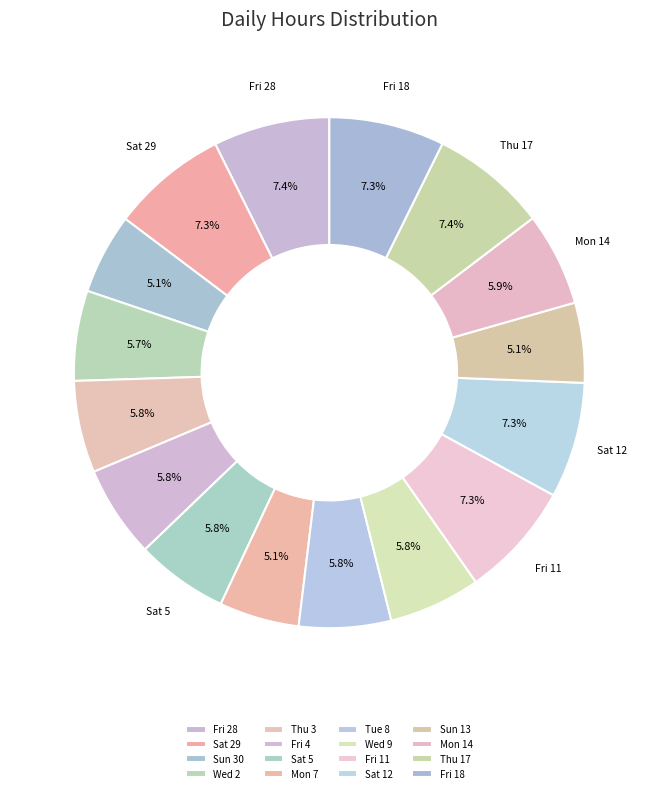

Is it true that Sat 12 is 13% of the pie?

False